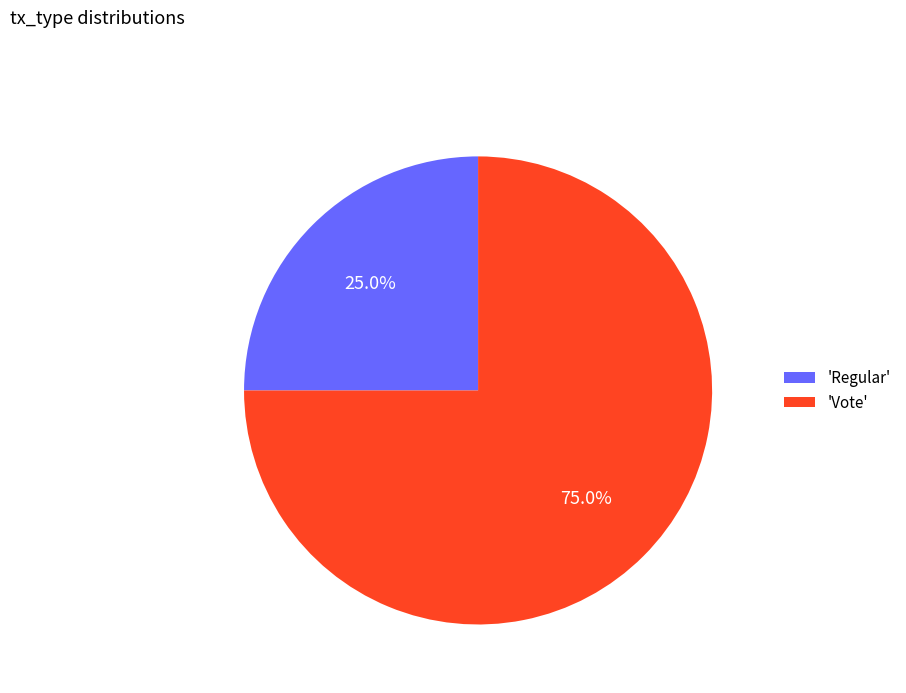

What is the majority slice?

'Vote'